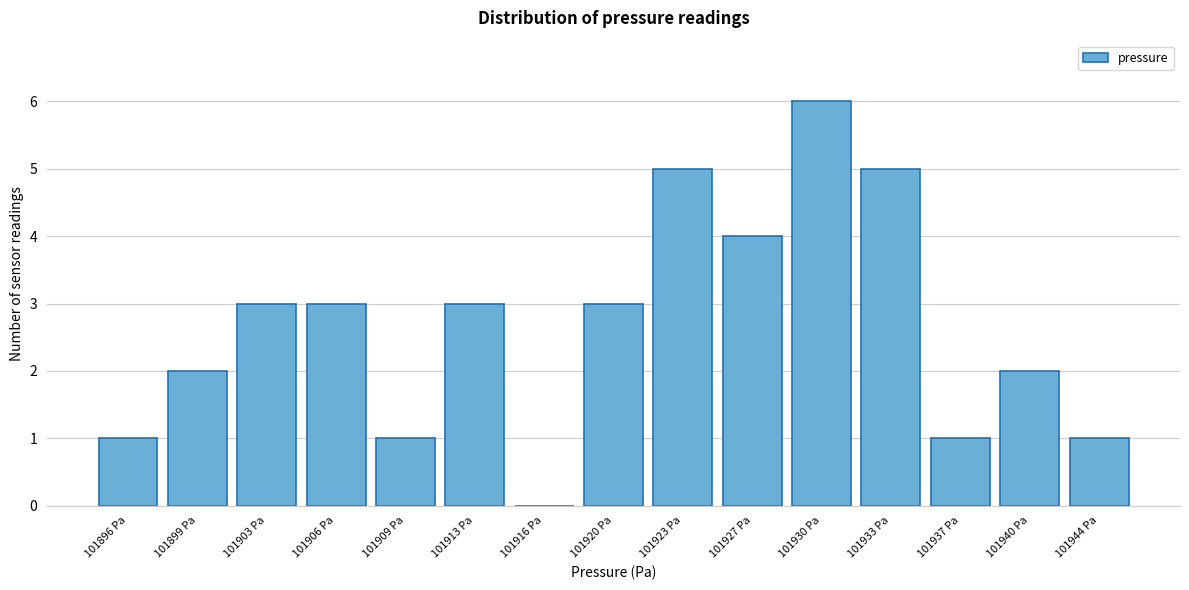

Reading left to right, transcribe all the data shown in this chart.

101896 Pa=1	101899 Pa=2	101903 Pa=3	101906 Pa=3	101909 Pa=1	101913 Pa=3	101916 Pa=0	101920 Pa=3	101923 Pa=5	101927 Pa=4	101930 Pa=6	101933 Pa=5	101937 Pa=1	101940 Pa=2	101944 Pa=1